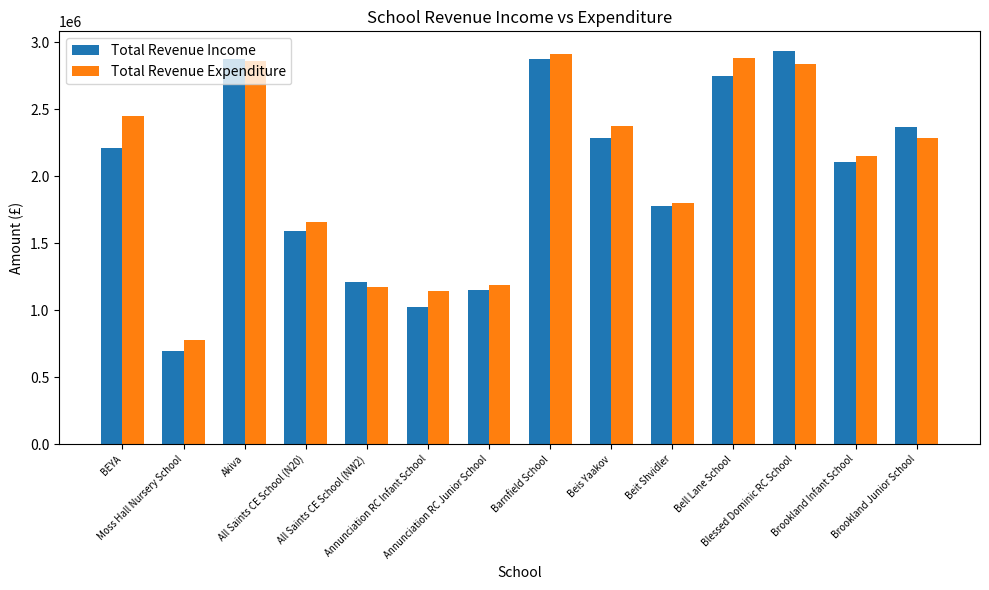

What is the sum of all Total Revenue Expenditure values?

28494237.2